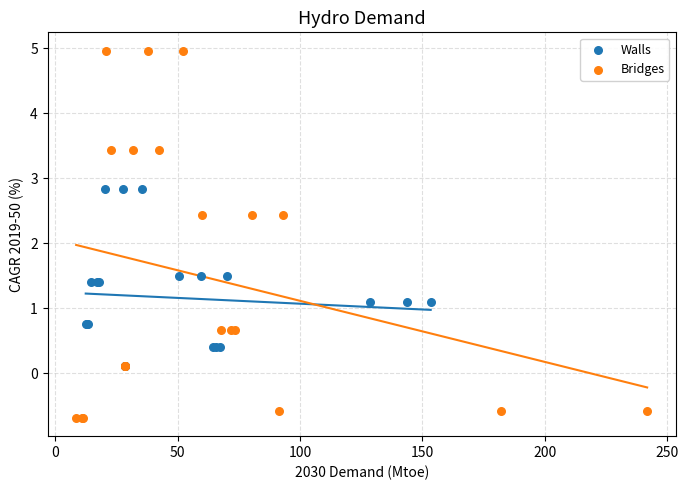

Which series has the widest spread of Y values?

Bridges